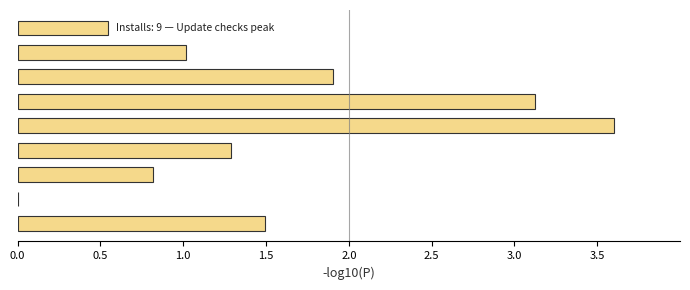

What is the sum of all values?

13.8